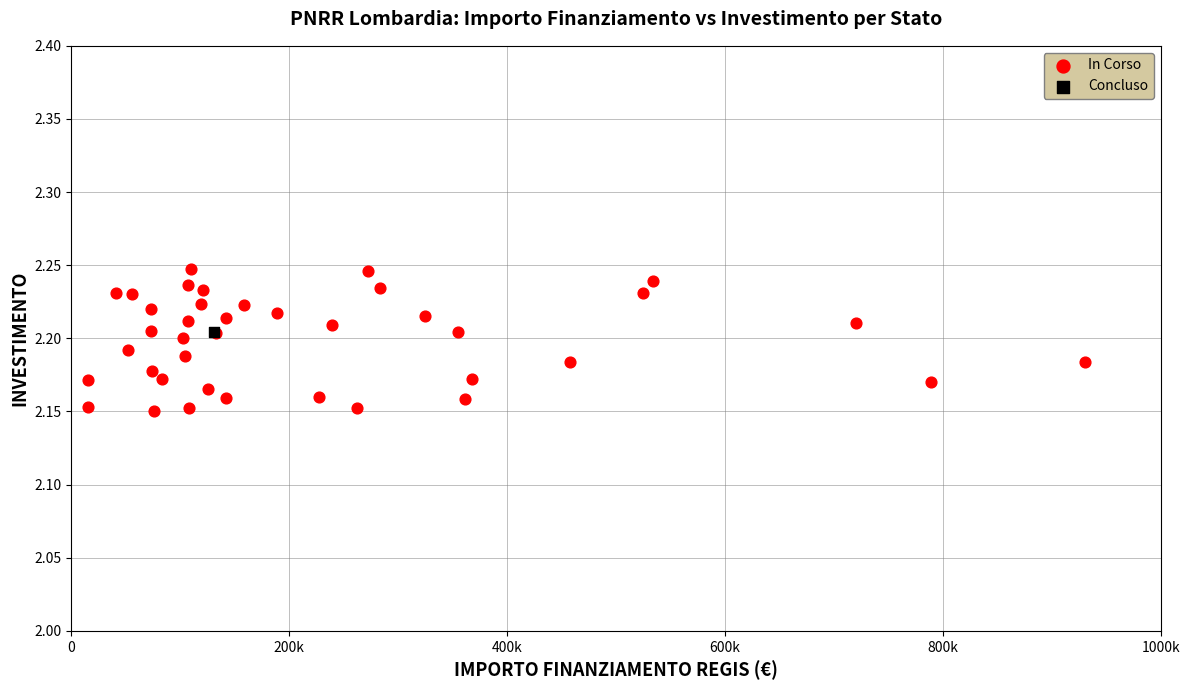

What are all the series names shown in the legend?

In Corso, Concluso